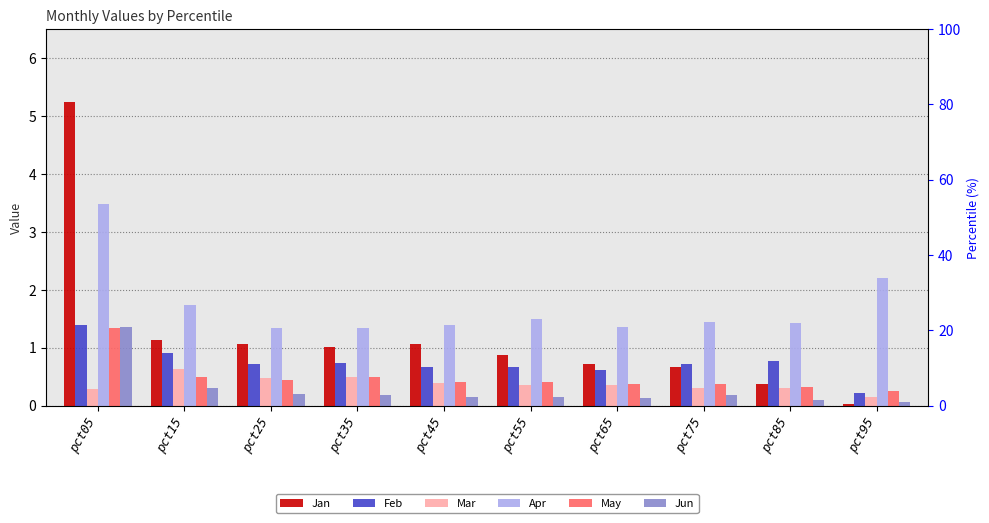

True or false: Jan has a value of 0.7 at pct75.

True